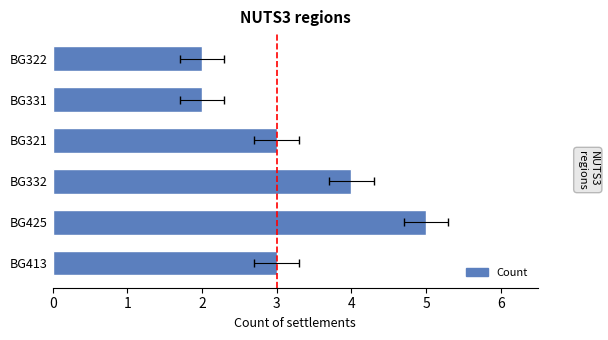

How many values are between 2 and 4?

5